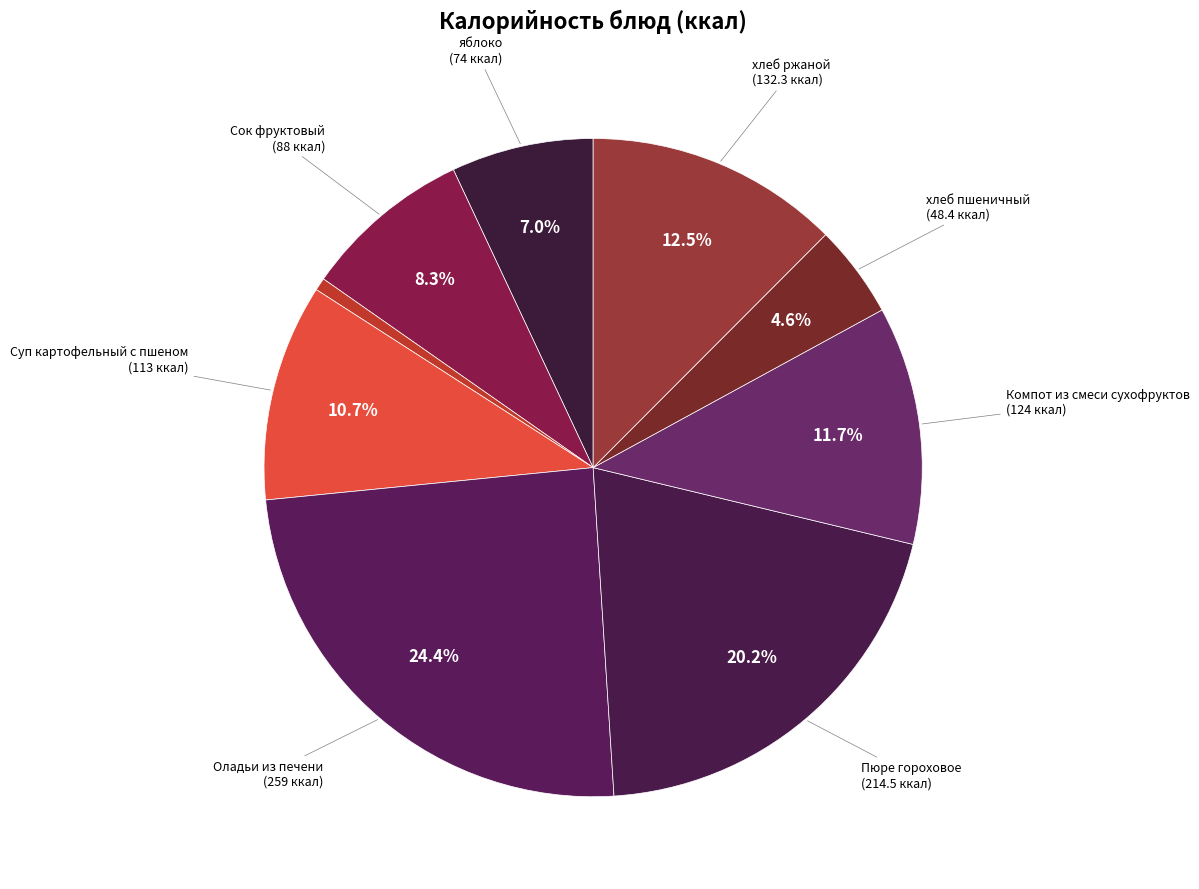

Count the number of slices in the pie.

9